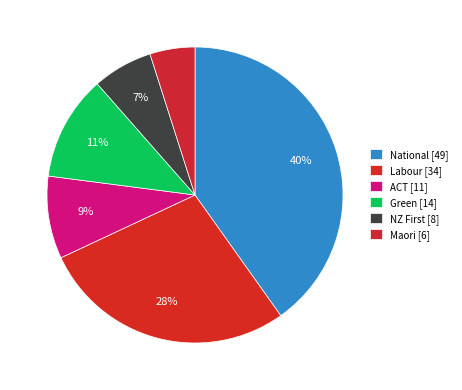

How many segments does this pie chart have?

6